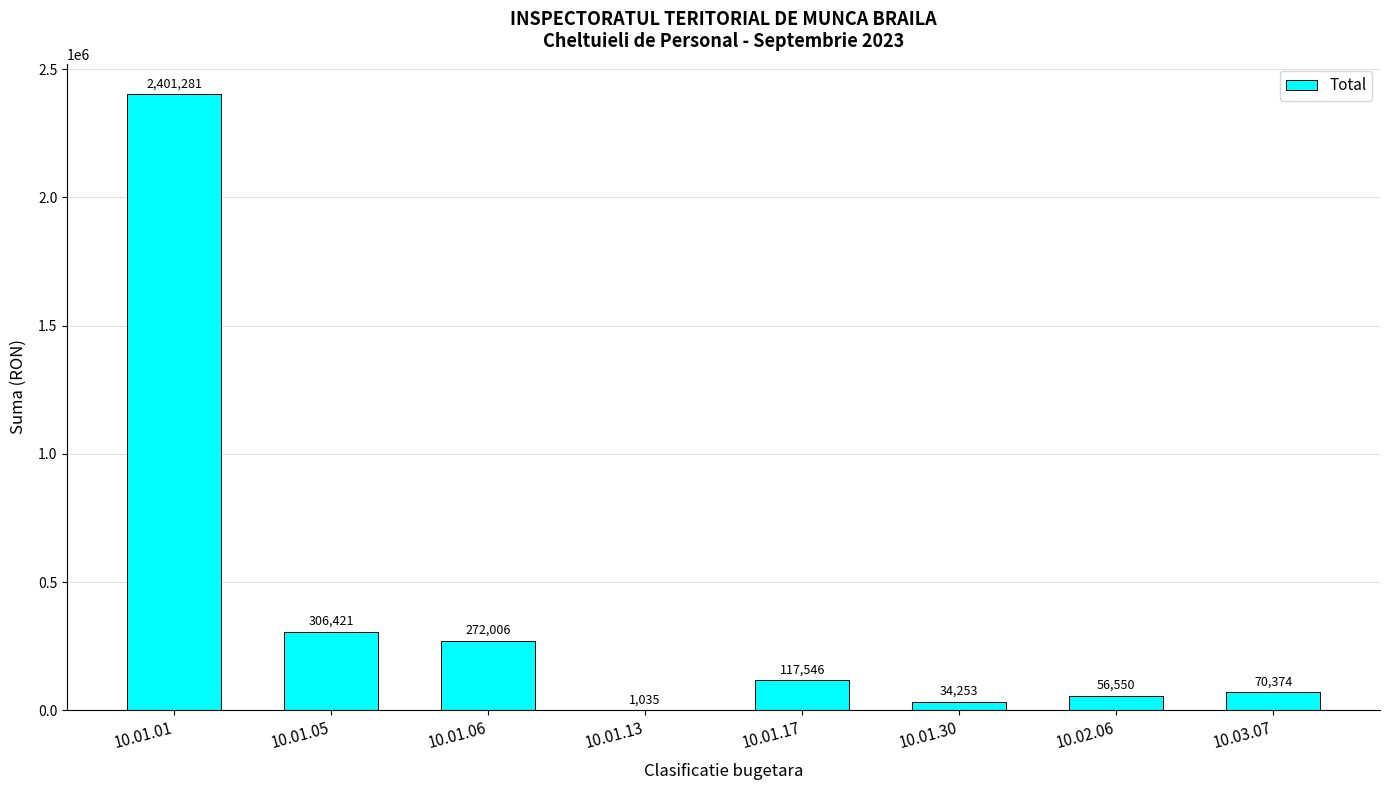

Reading left to right, transcribe all the data shown in this chart.

10.01.01=2401281	10.01.05=306421	10.01.06=272006	10.01.13=1035	10.01.17=117546	10.01.30=34253	10.02.06=56550	10.03.07=70374